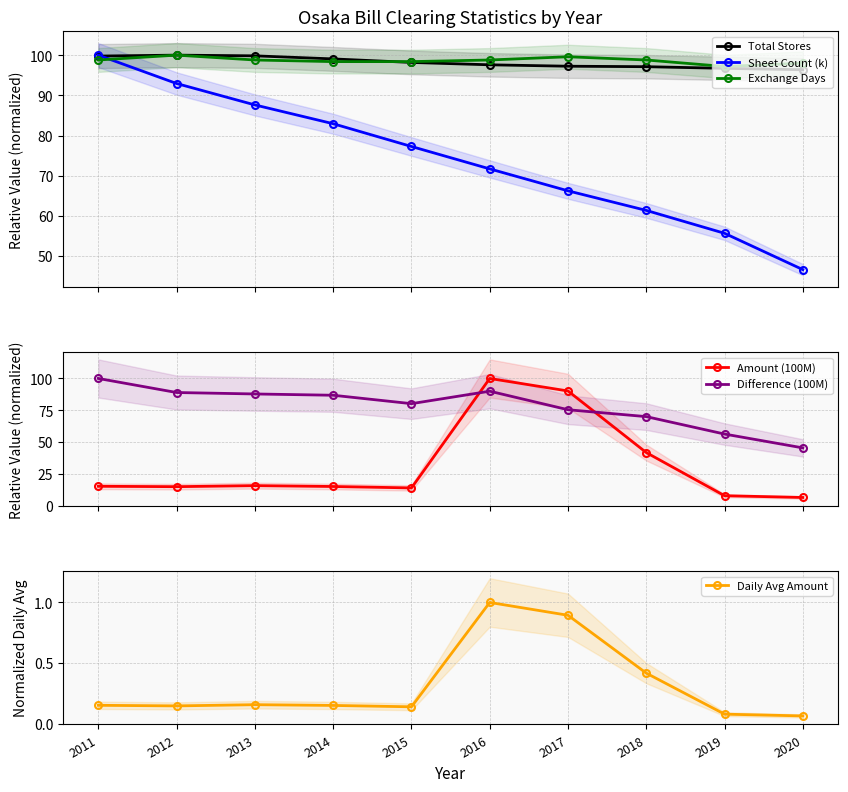

Does the chart have visible grid lines?

Yes